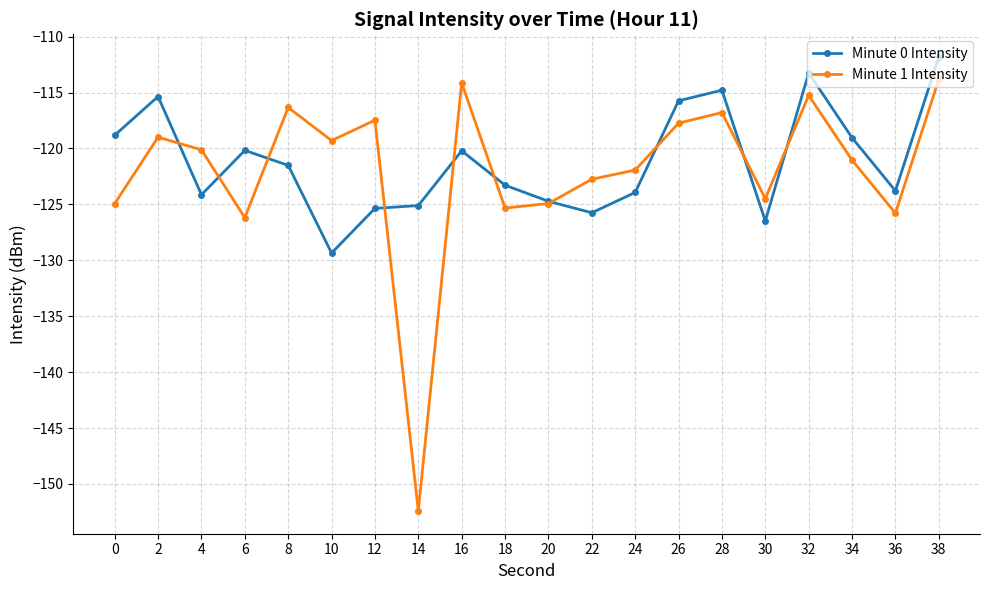

Is it true that Minute 0 Intensity equals -200.9 at 22?

False